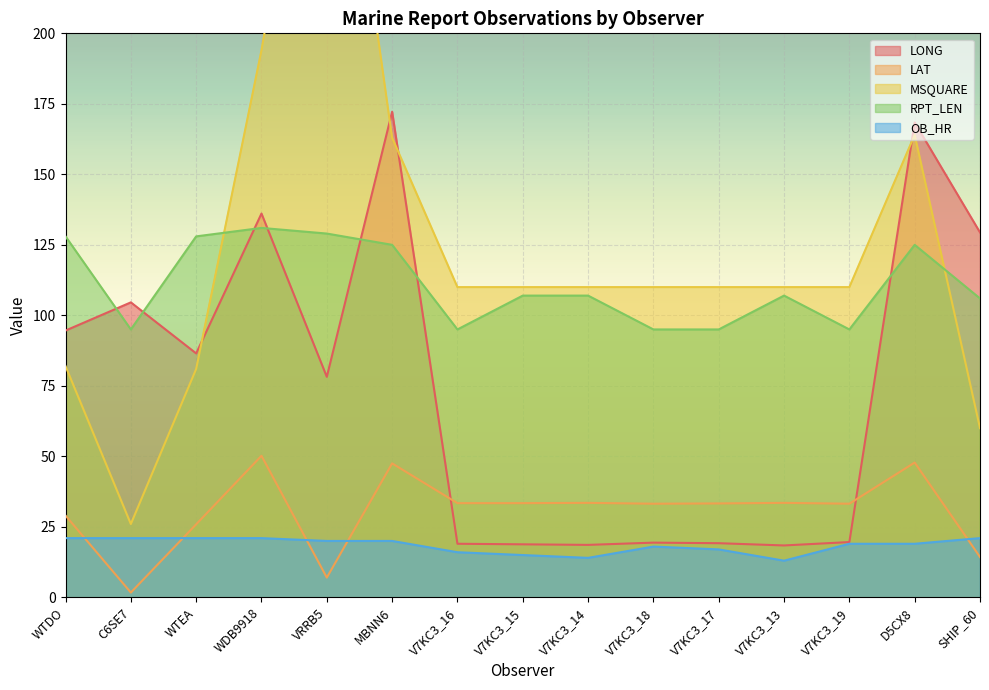

Count the number of categories in the chart.

15